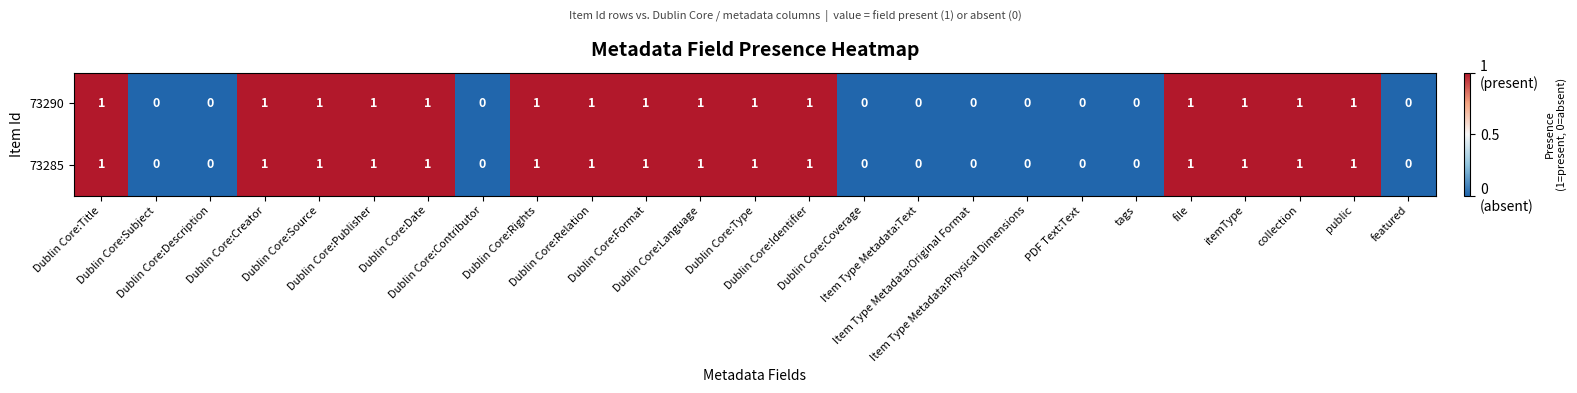

Count the 73285 values in the range 0 to 1.

25